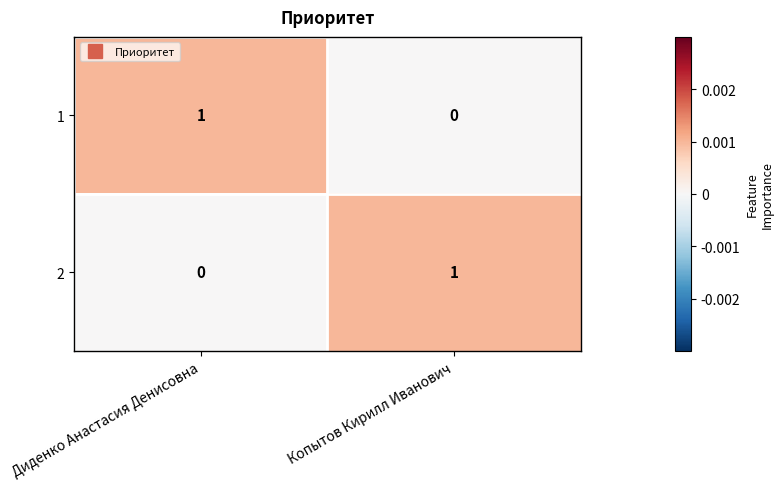

True or false: 1 has a value of 1 at Диденко Анастасия Денисовна.

True